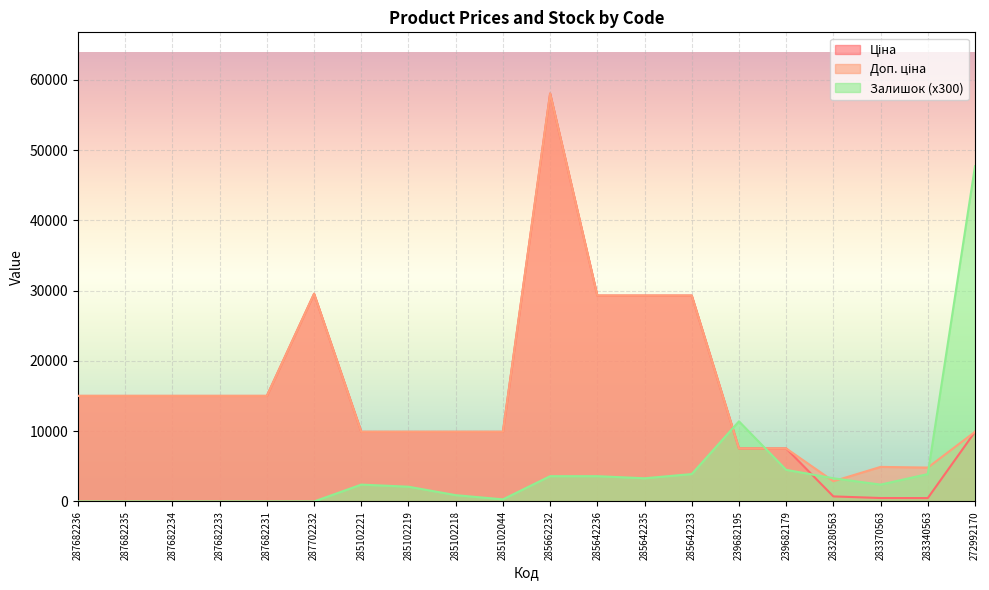

Rank the series by their maximum value, from lowest to highest.

Залишок, Ціна, Доп. ціна